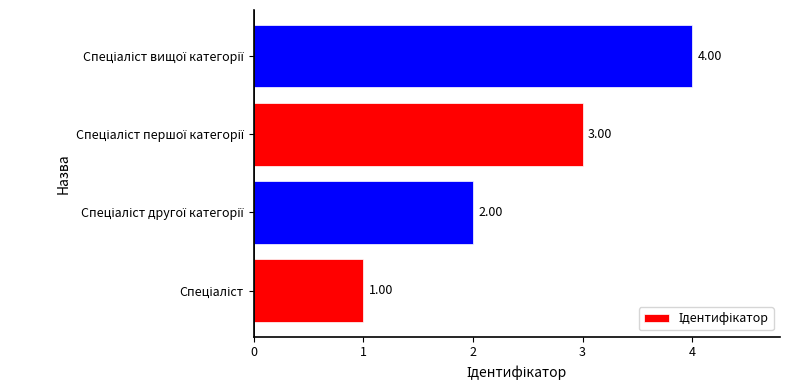

What is the sum of all values?

10